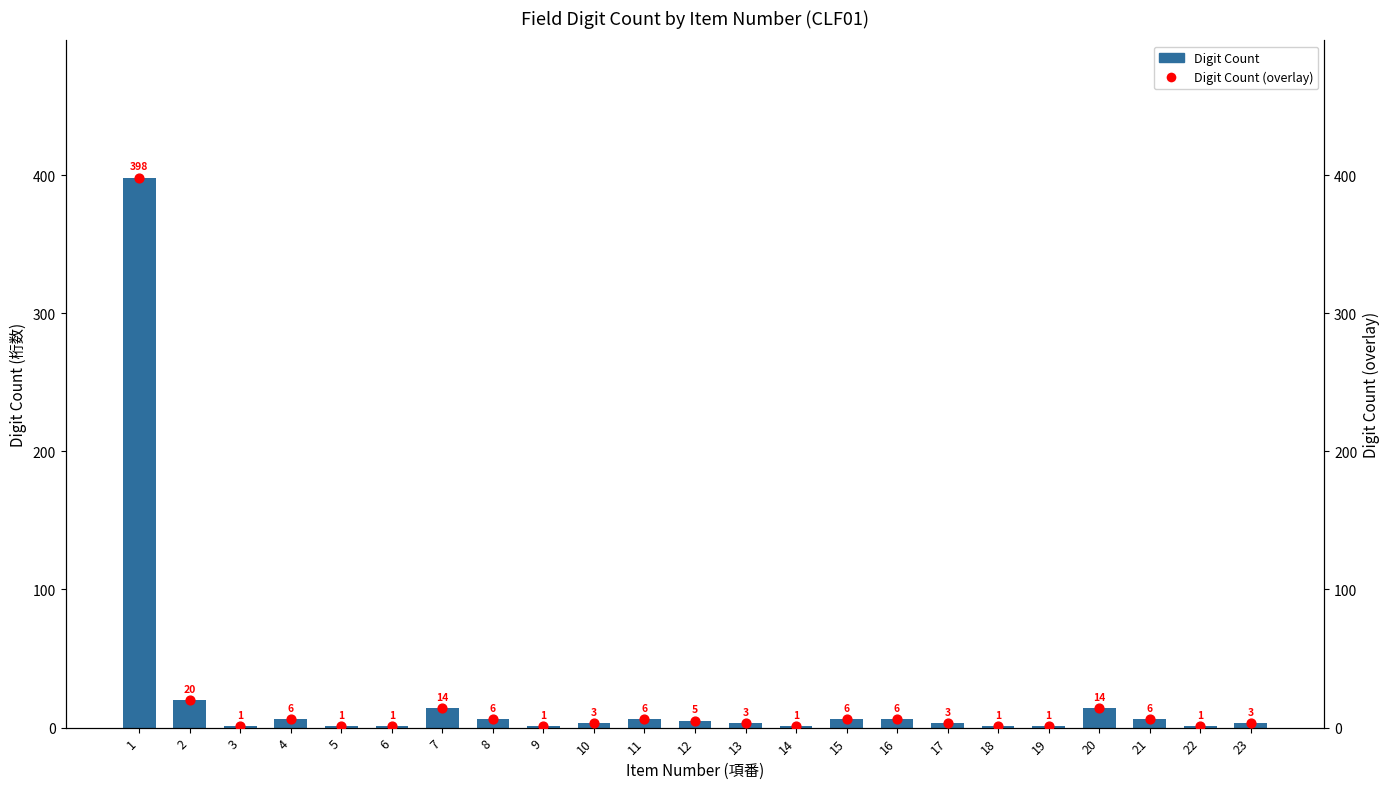

Which series contains the highest Y value?

Digit Count